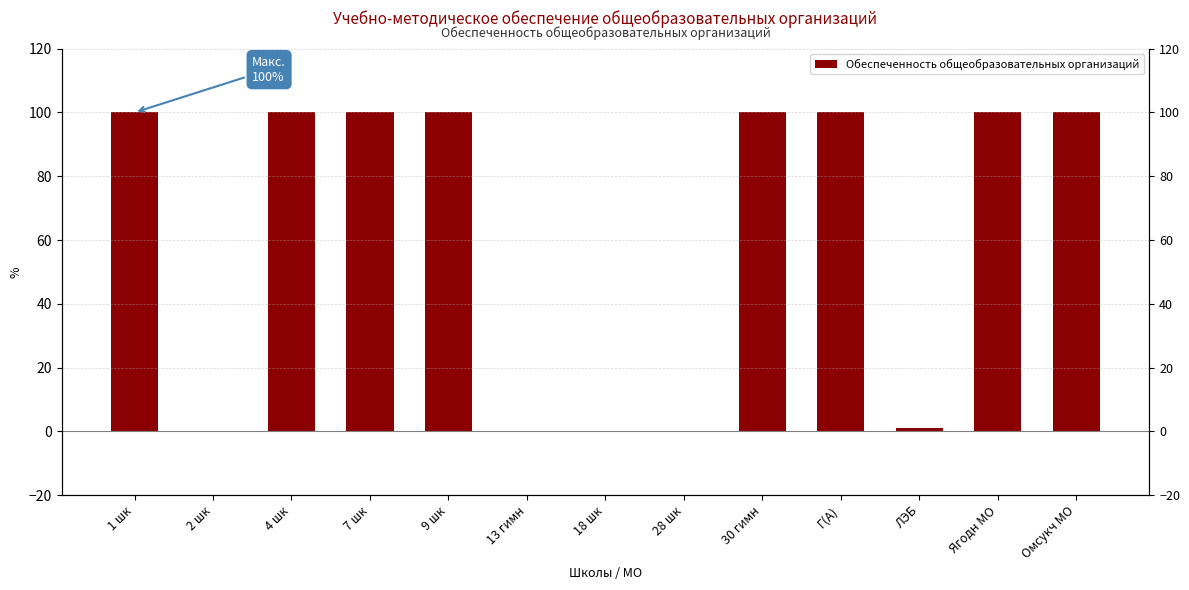

What is the sum of all values?

801